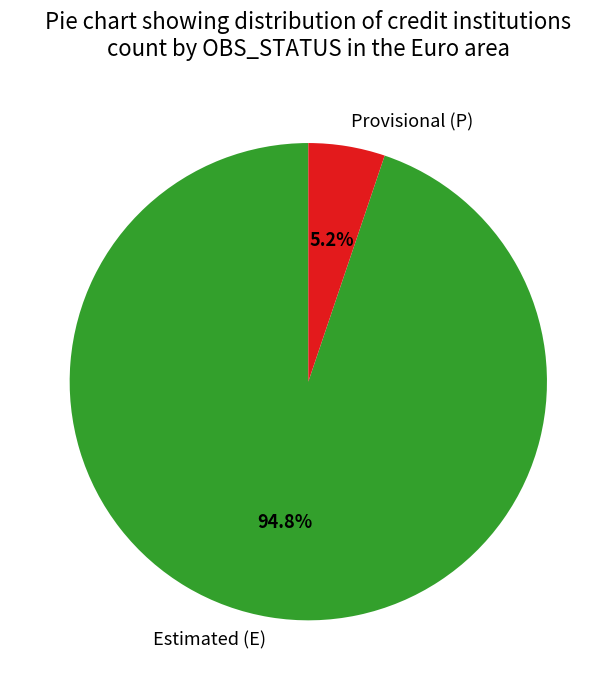

What portion of the pie excludes Estimated (E)?

5.2%